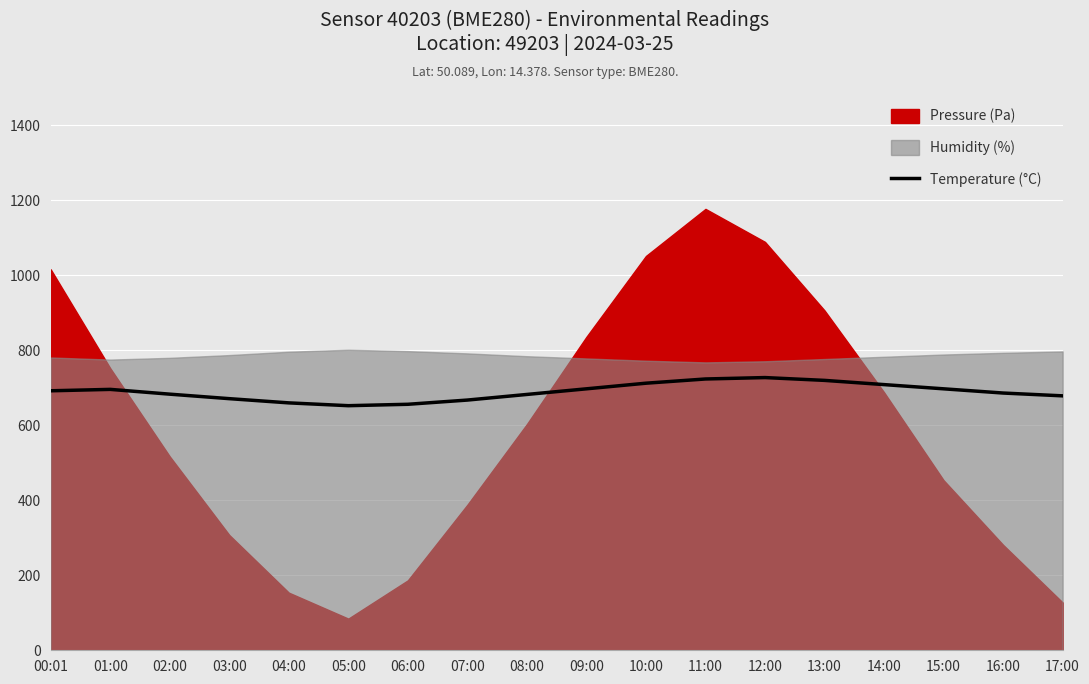

Reading left to right, transcribe all the data shown in this chart.

692.2	696.0	683.2	671.2	660.0	652.5	656.2	667.5	682.5	697.5	712.5	723.8	727.5	720.0	708.8	697.5	686.2	678.8